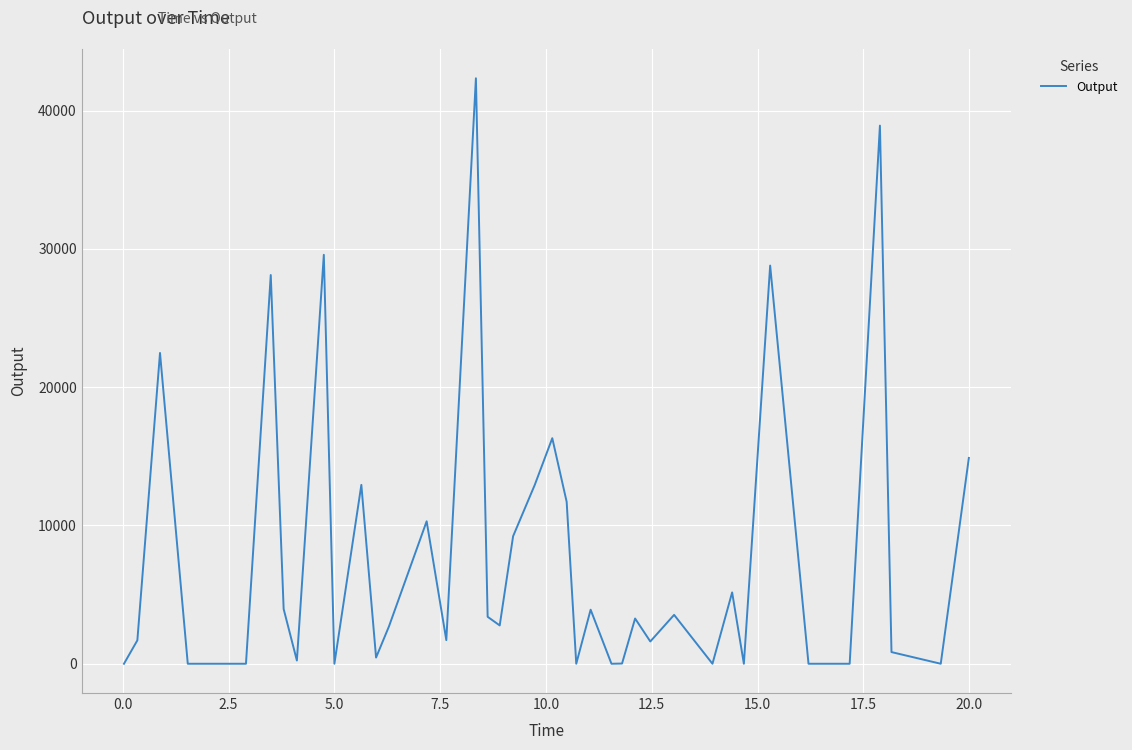

What is the difference between the maximum and minimum values?

42339.8